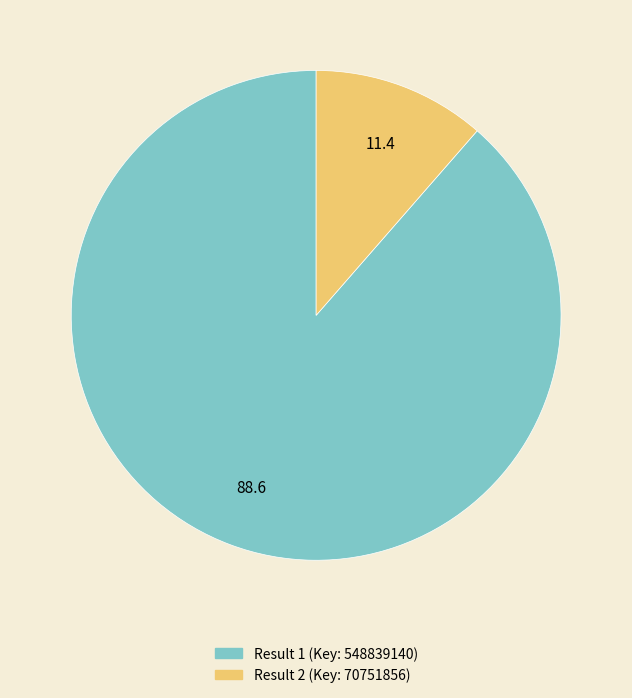

Is there any slice that represents more than half of the pie?

Yes